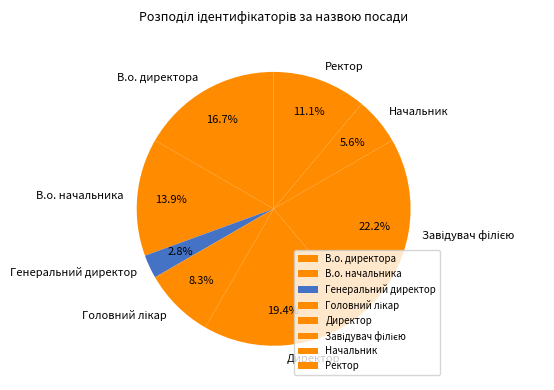

To the nearest percent, what is the combined percentage of Ректор and В.о. начальника?

25%